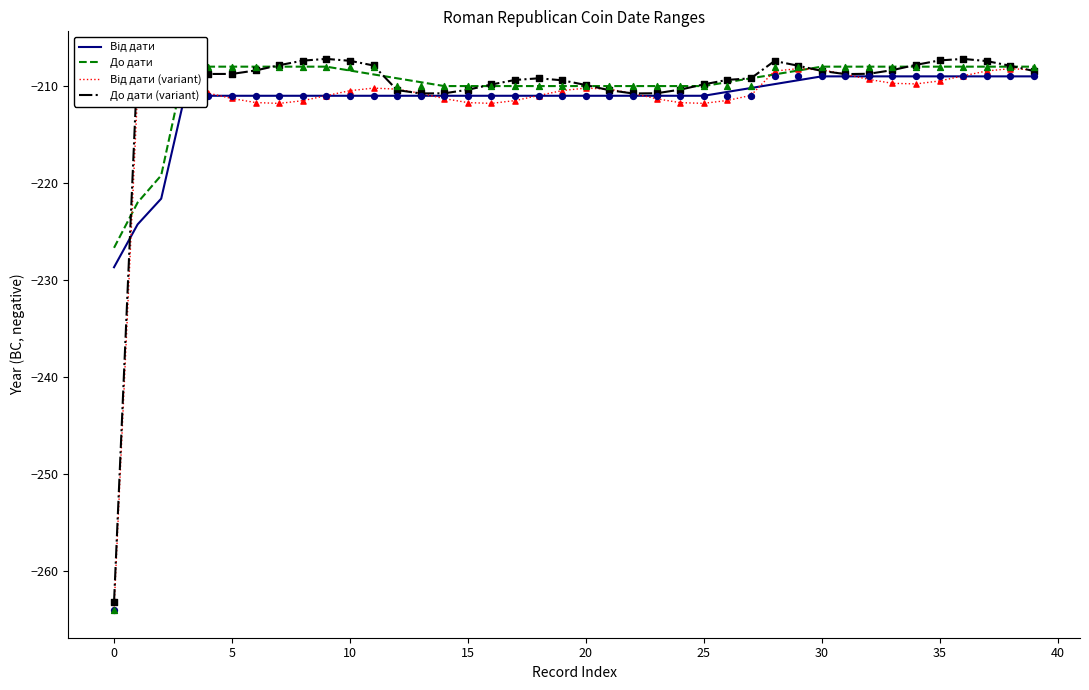

Is the value of До дати (variant) at 38 greater than the value of До дати at 5?

Yes